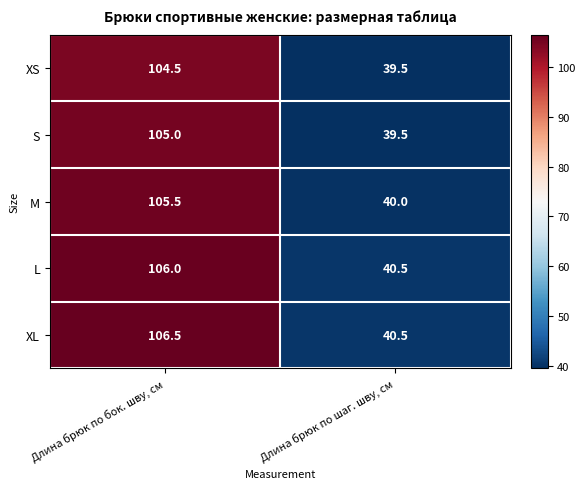

What is the sum of all XS values?

144.0